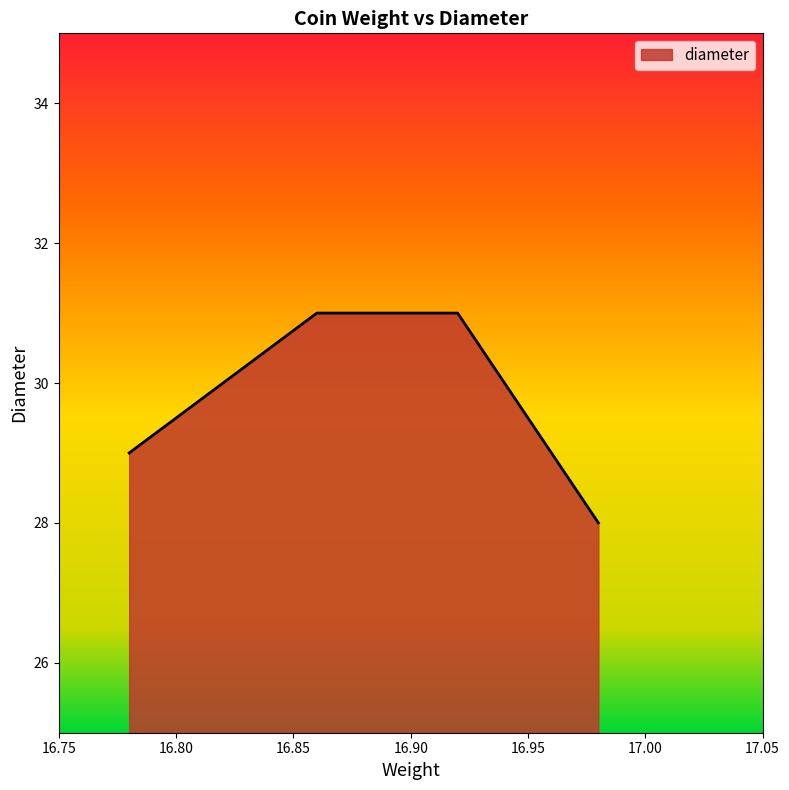

True or false: there are more than 2 points higher than both neighbors.

False